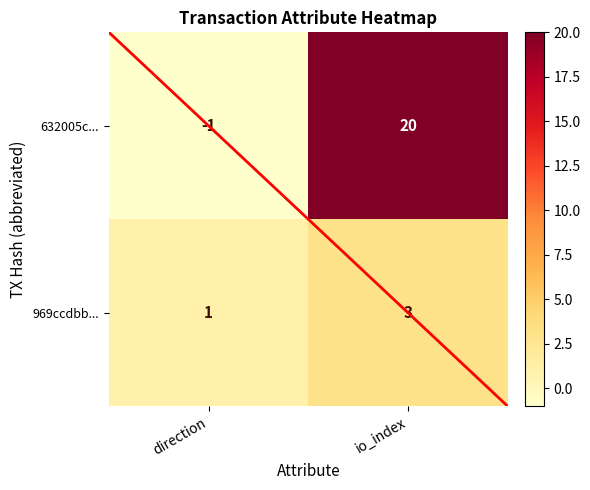

Is it true that 632005c... equals 7 at io_index?

False